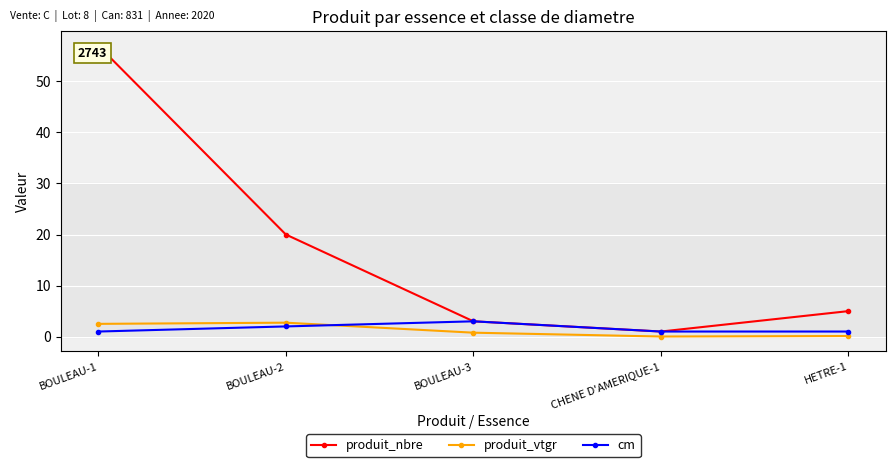

Does the chart display data point markers on the line(s)?

Yes